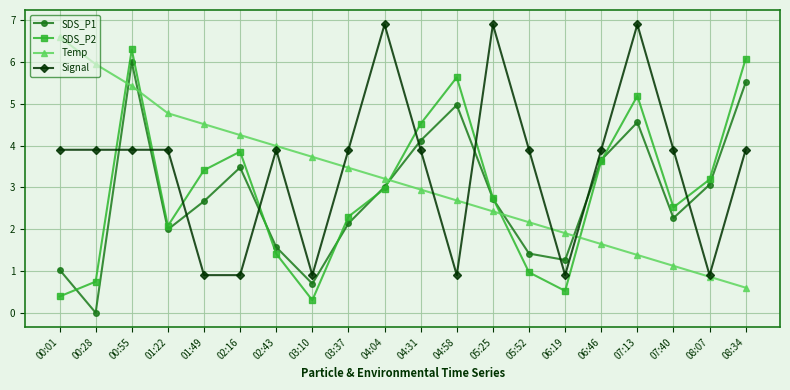

At which label does Temp first exceed 3?

00:01